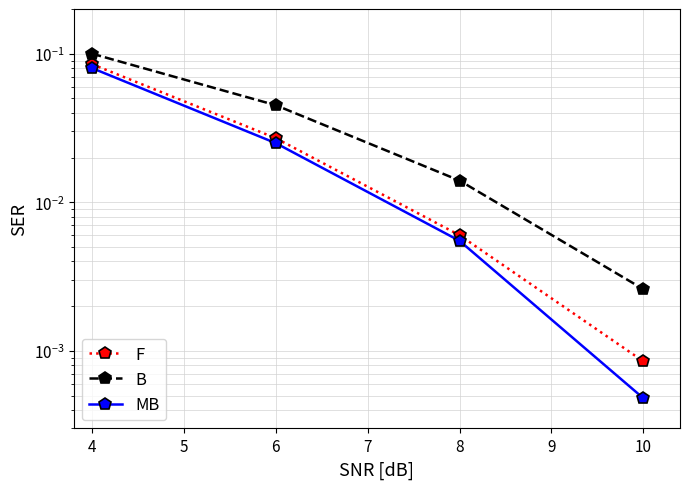

What is the maximum value shown in the chart?

0.1